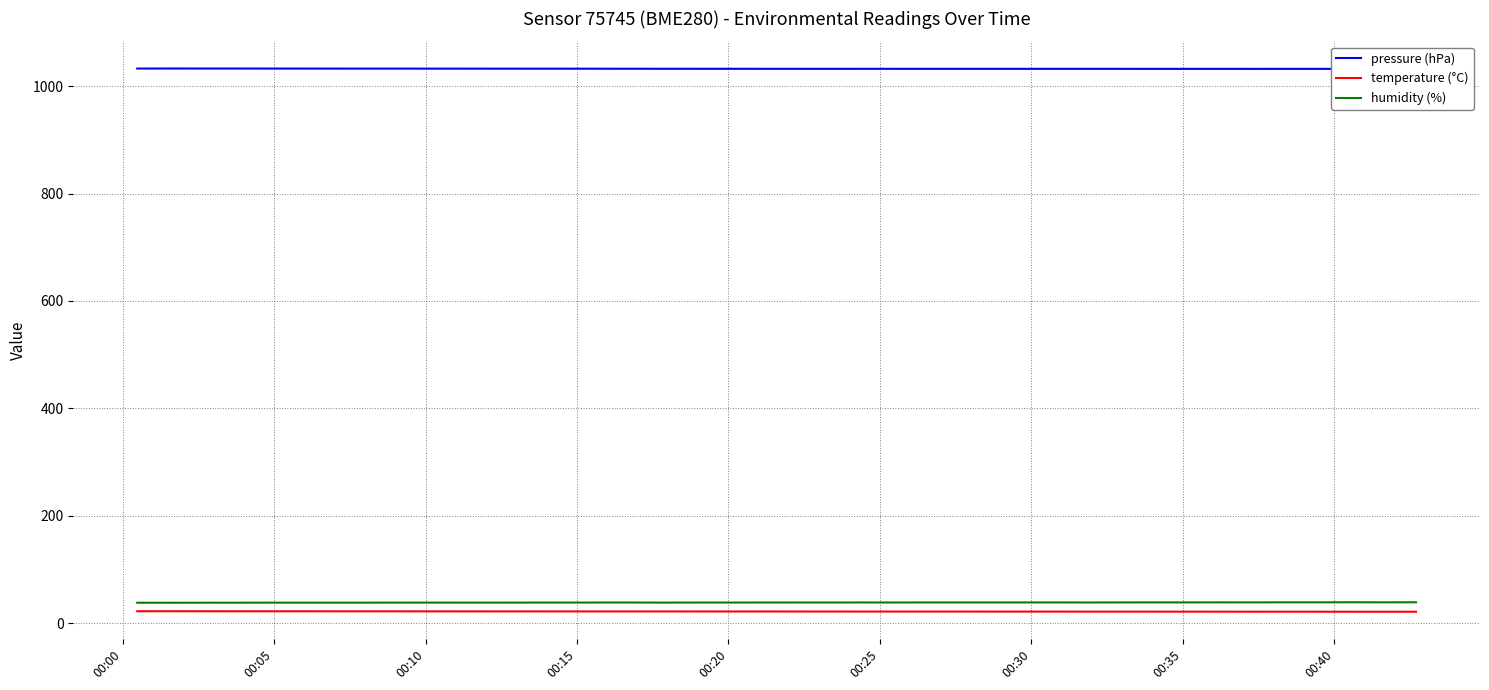

What is the average value of the humidity (%) series?

38.2